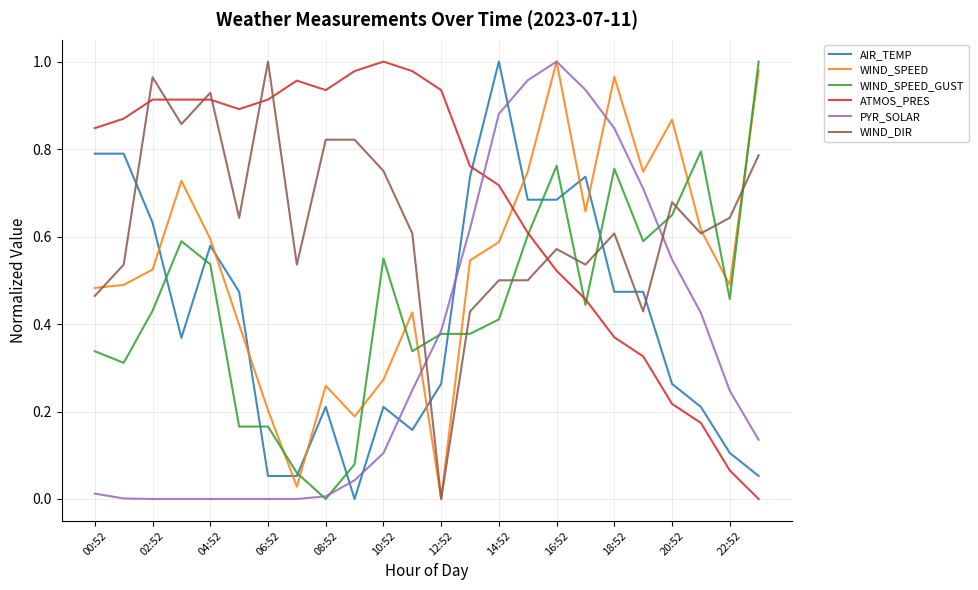

True or false: WIND_DIR and ATMOS_PRES intersect in this chart.

True